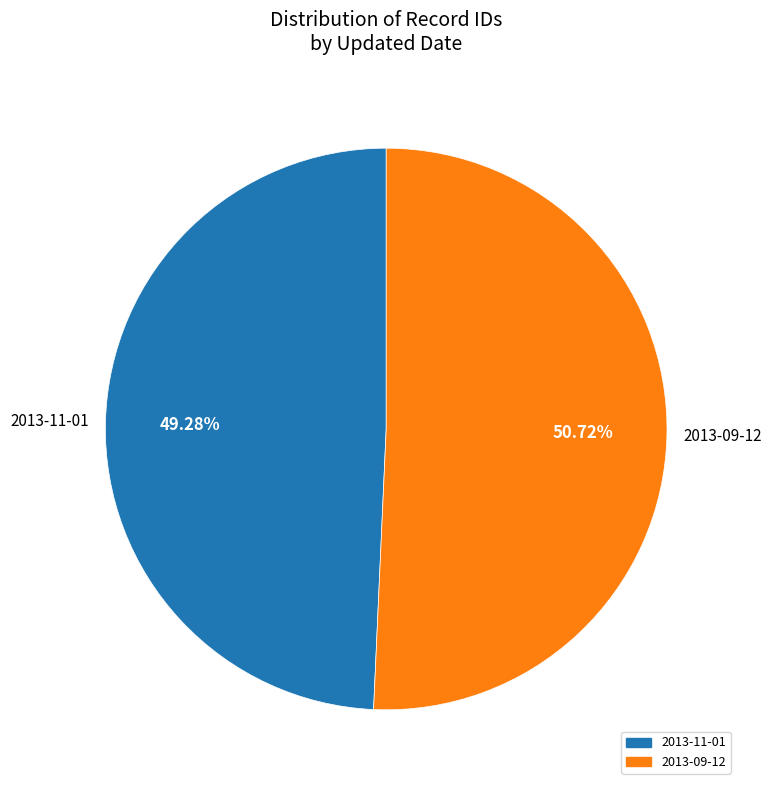

How many slices are in this pie chart?

2